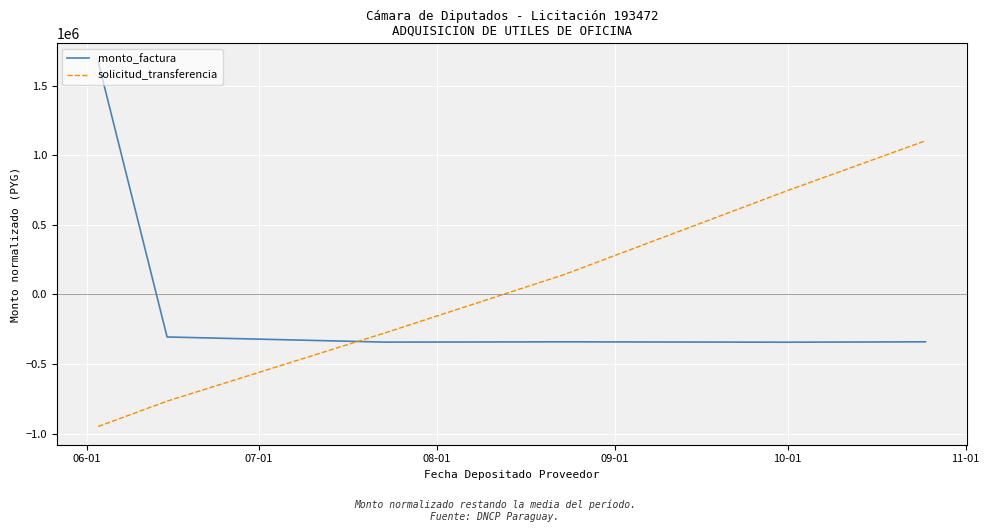

What is the difference between the maximum and second lowest values in the solicitud_transferencia series?

1869506.9